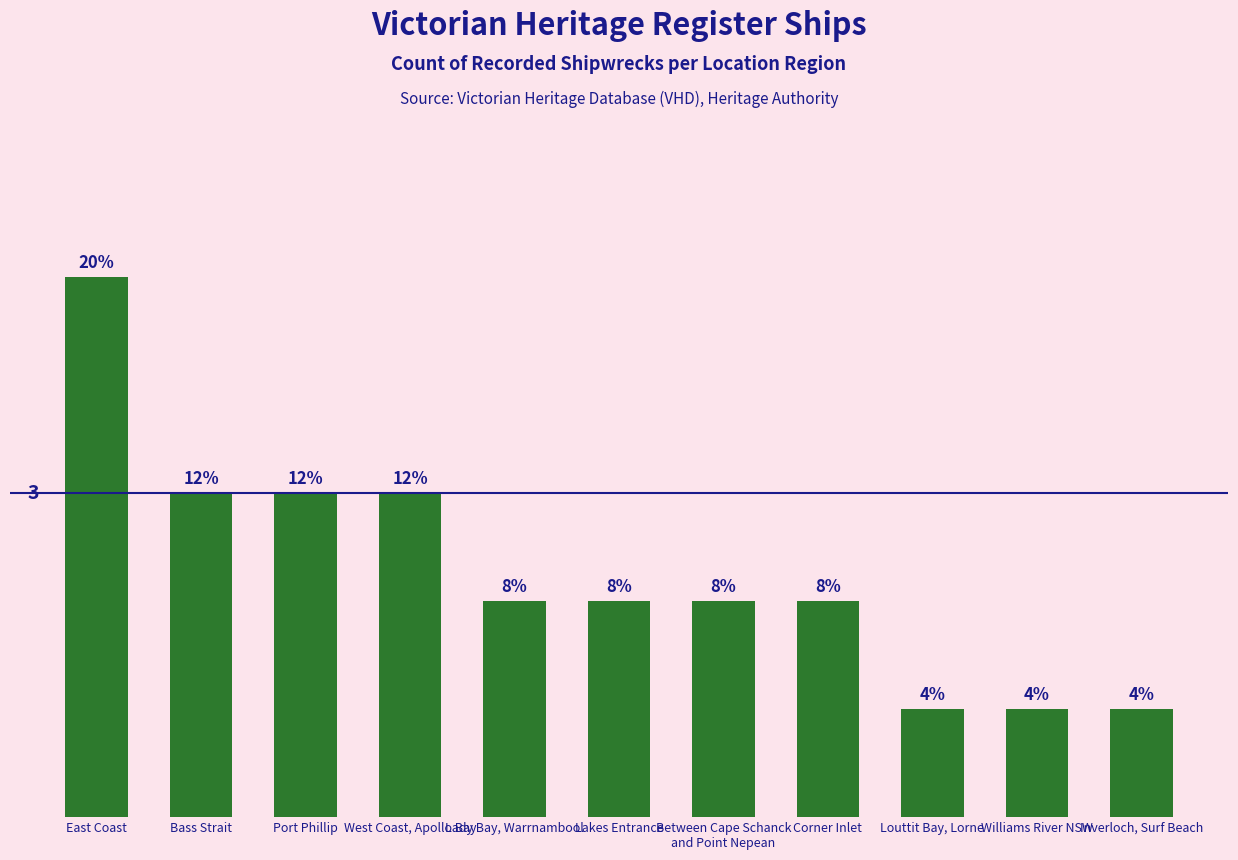

How many bars are there in total?

11